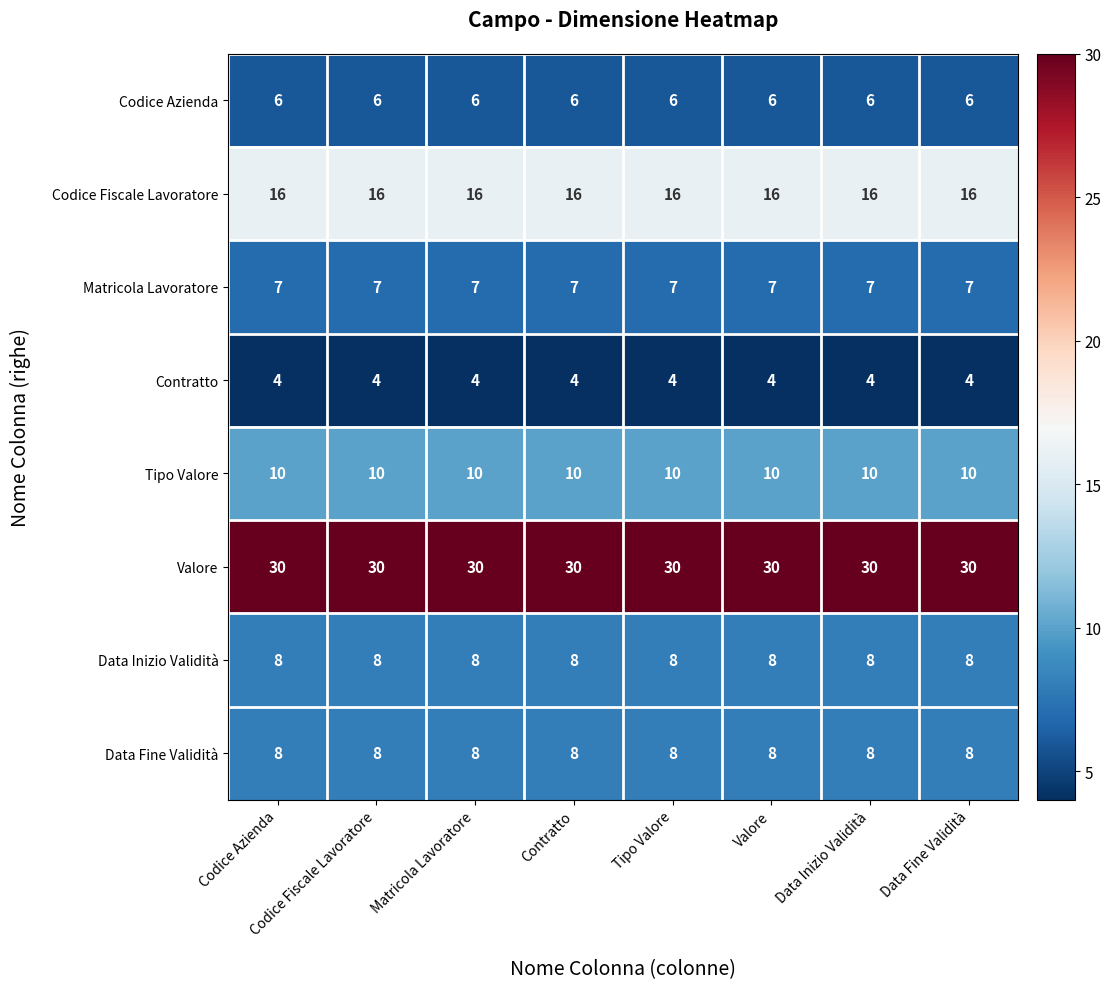

What is the difference between the highest and lowest values at Valore?

26